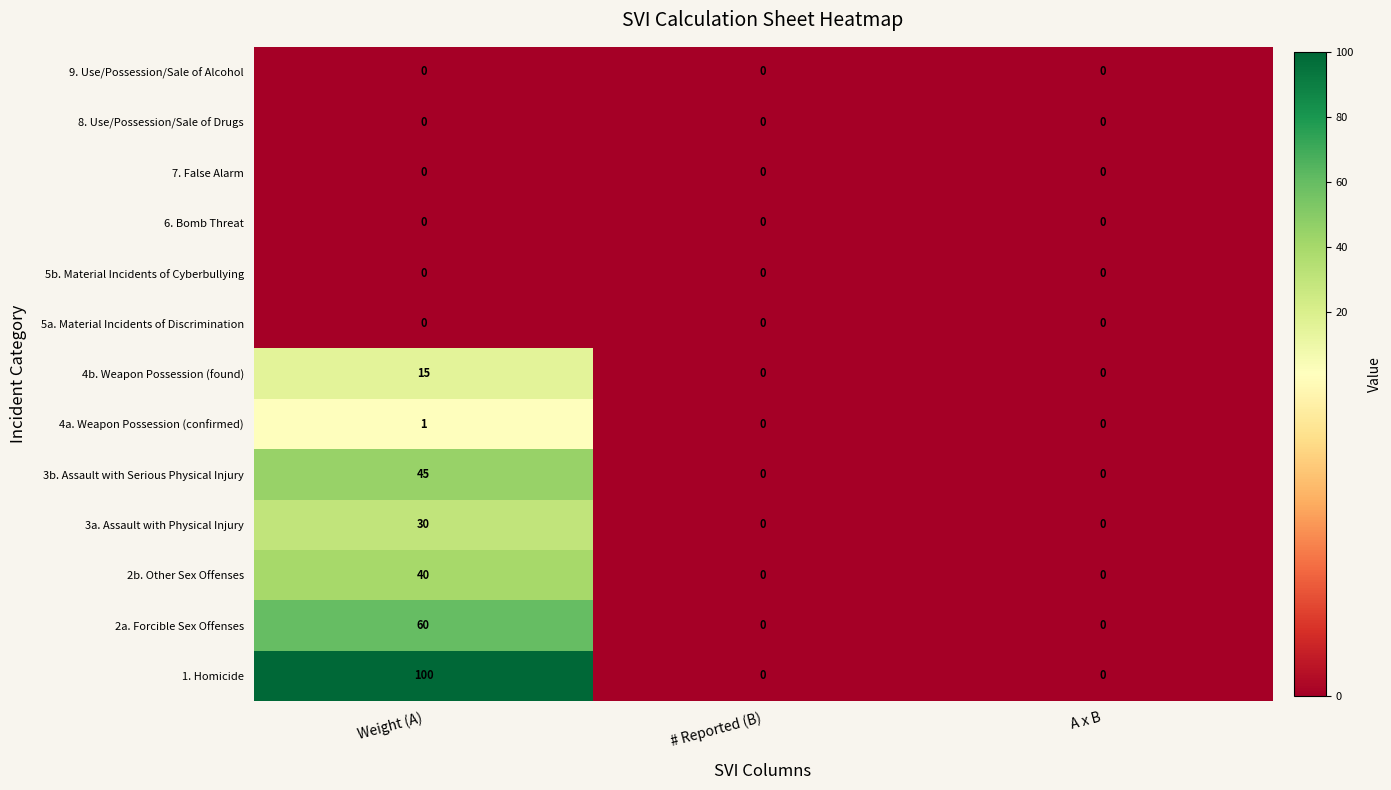

What is the sum of all 3b. Assault with Serious Physical Injury values?

45